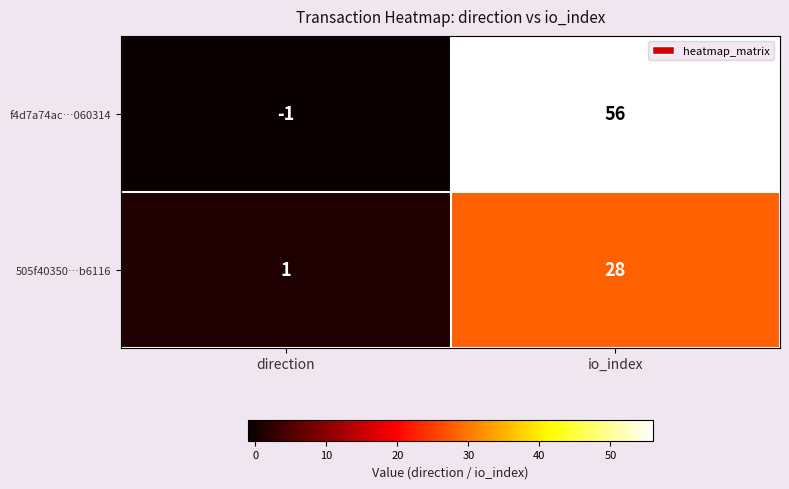

Is it true that f4d7a74ac…060314 equals -1 at direction?

True